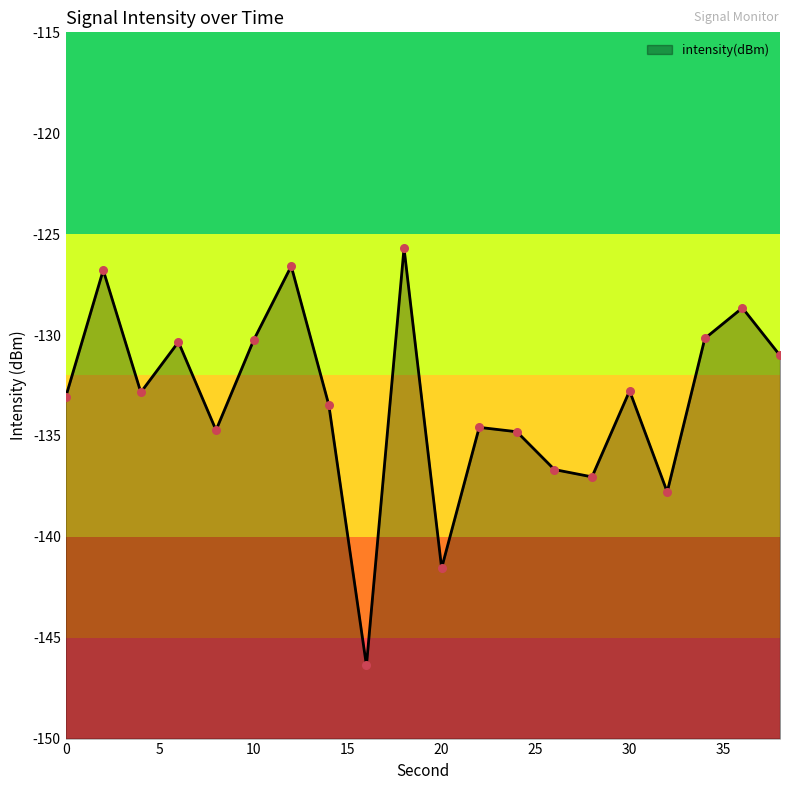

Which has a higher value, 8 or 26?

8